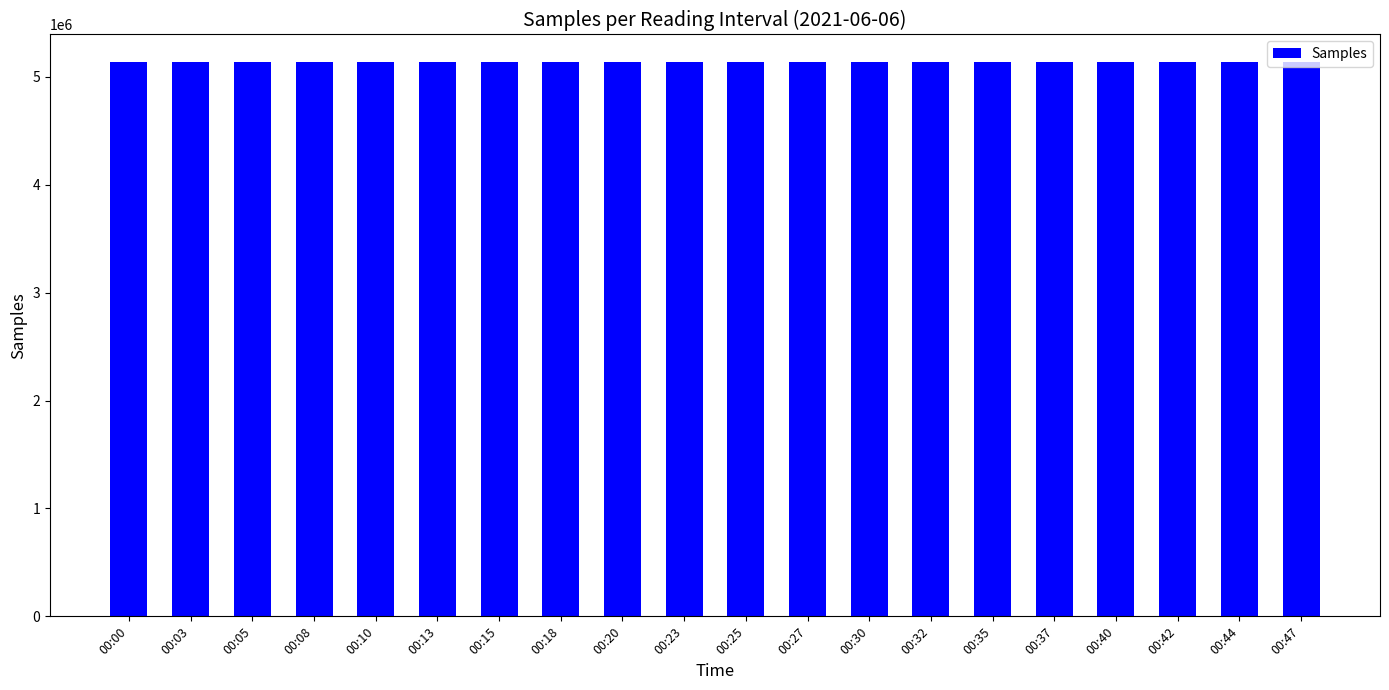

What is the sum of the values at 00:08 and 00:05?

10268997